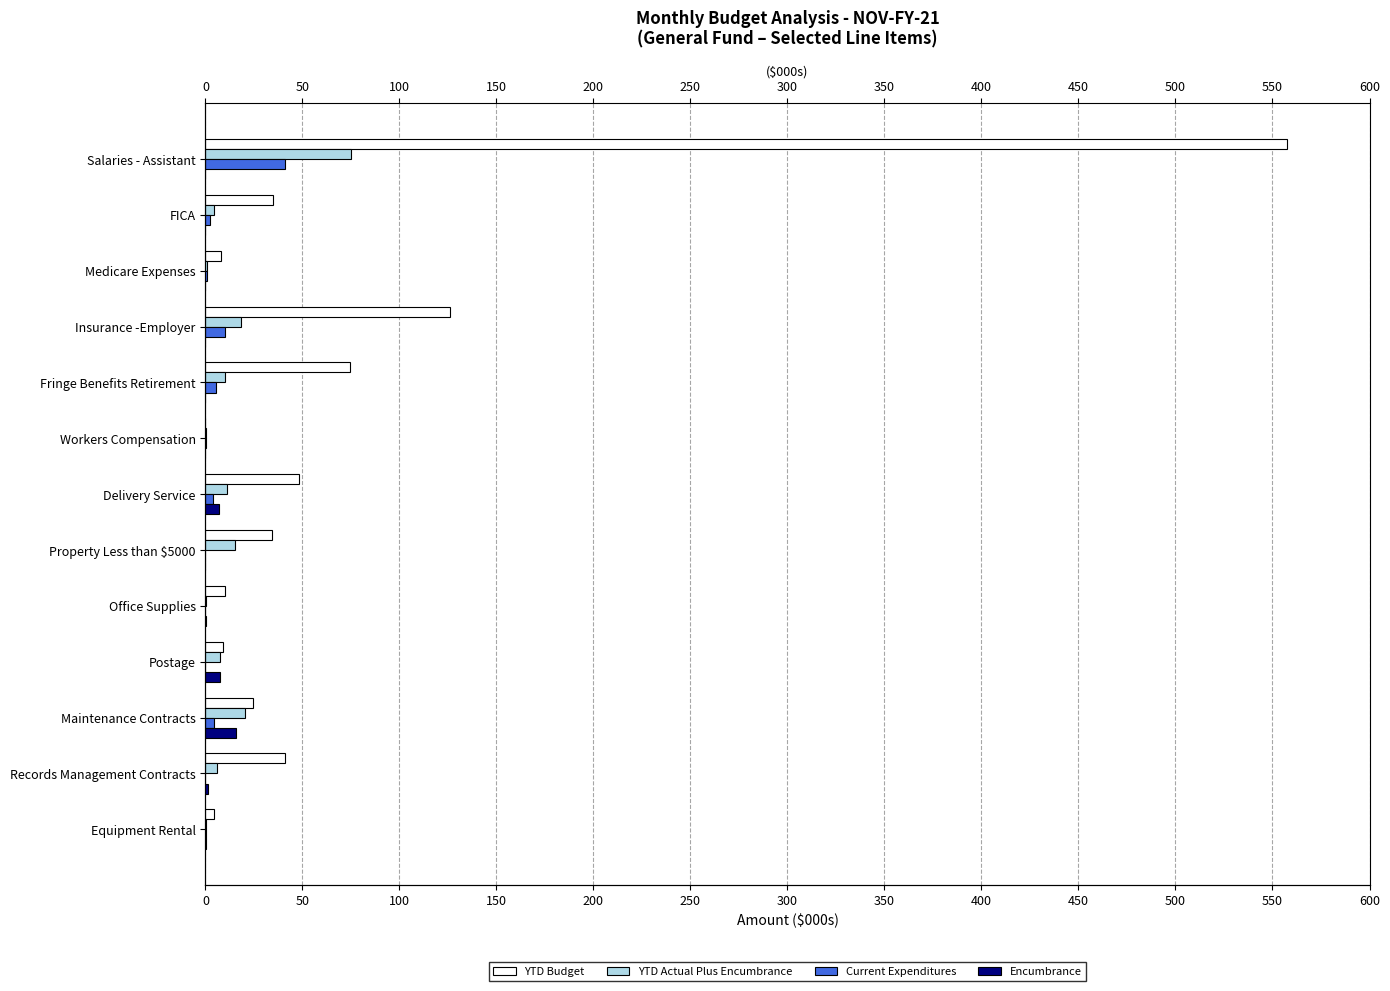

Which series has the widest spread of values?

YTD Budget